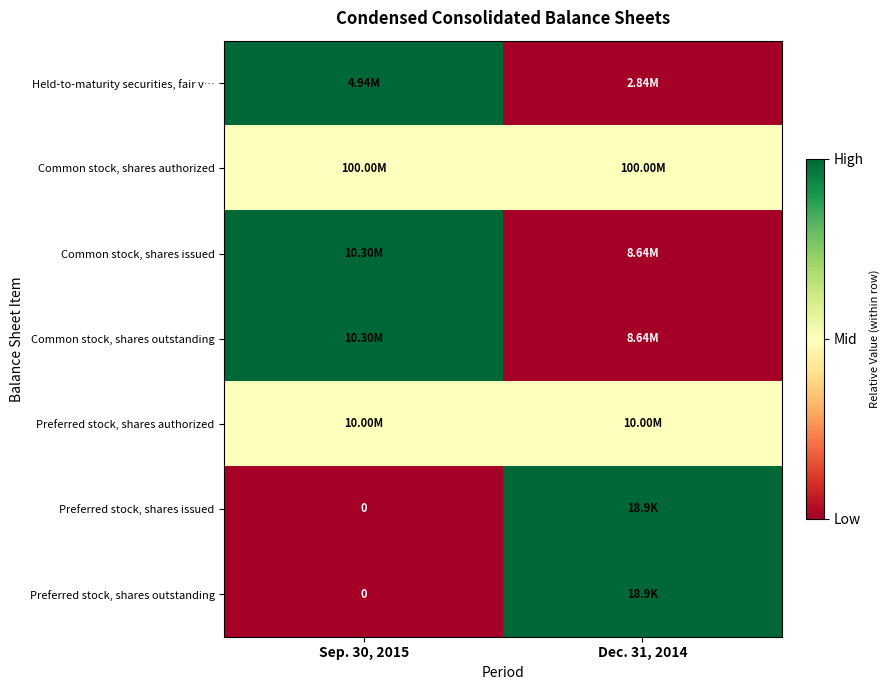

At which category is the sum across all series the highest?

Sep. 30, 2015